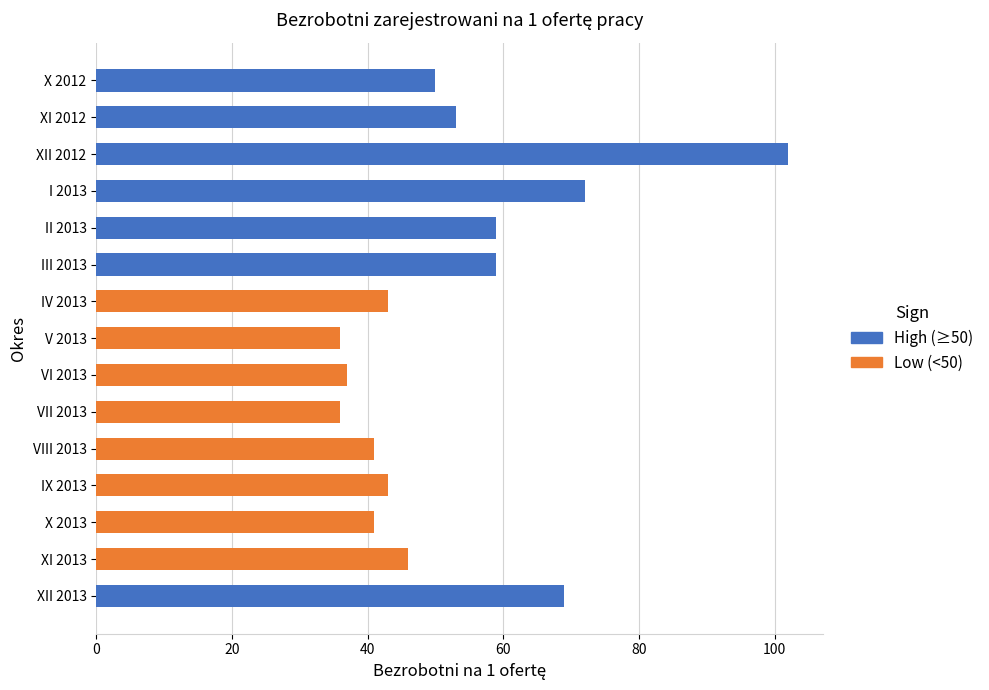

Rank the categories by value from lowest to highest.

V 2013, VII 2013, VI 2013, VIII 2013, X 2013, IV 2013, IX 2013, XI 2013, X 2012, XI 2012, II 2013, III 2013, XII 2013, I 2013, XII 2012